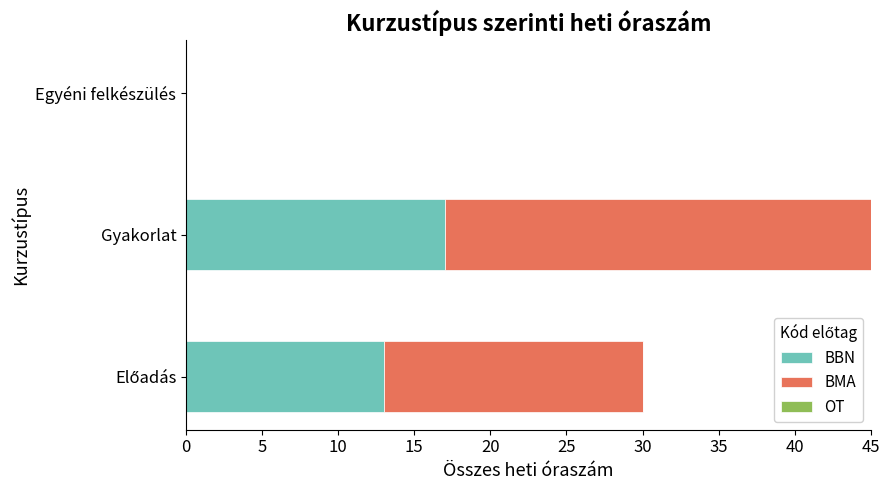

At which category is the sum across all series the highest?

Gyakorlat